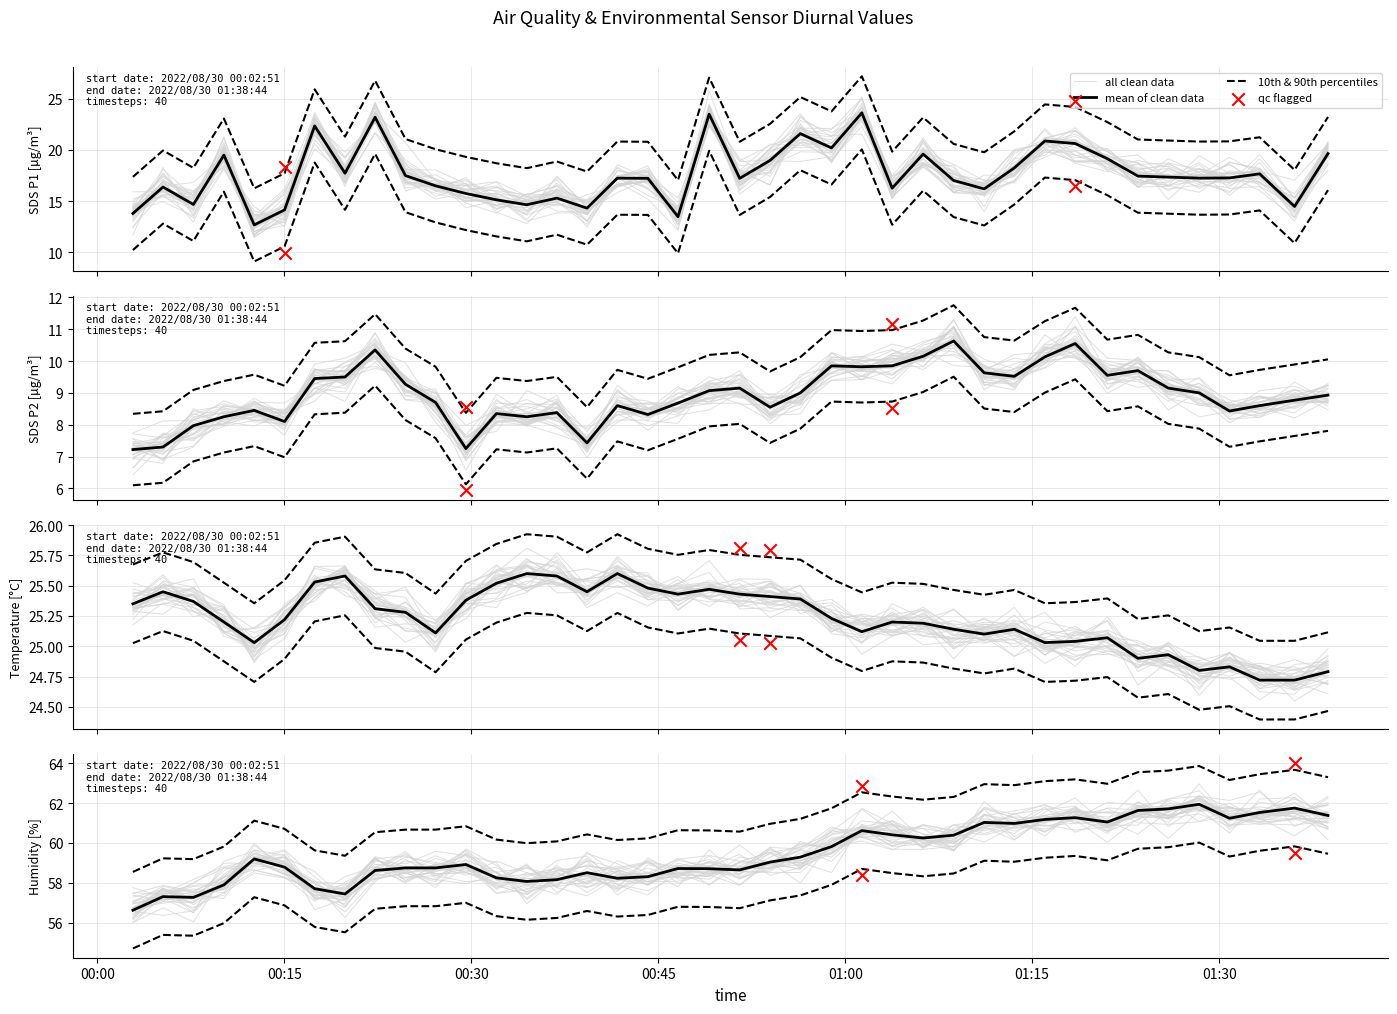

At how many categories does at least one series exceed 25?

40